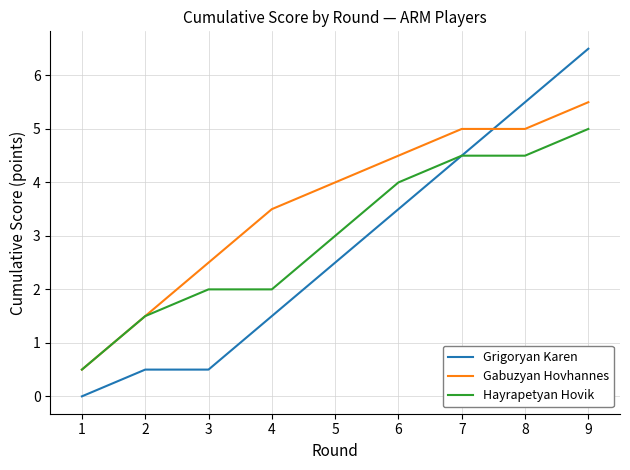

What is the difference between the second highest and second lowest values in the Grigoryan Karen series?

5.0